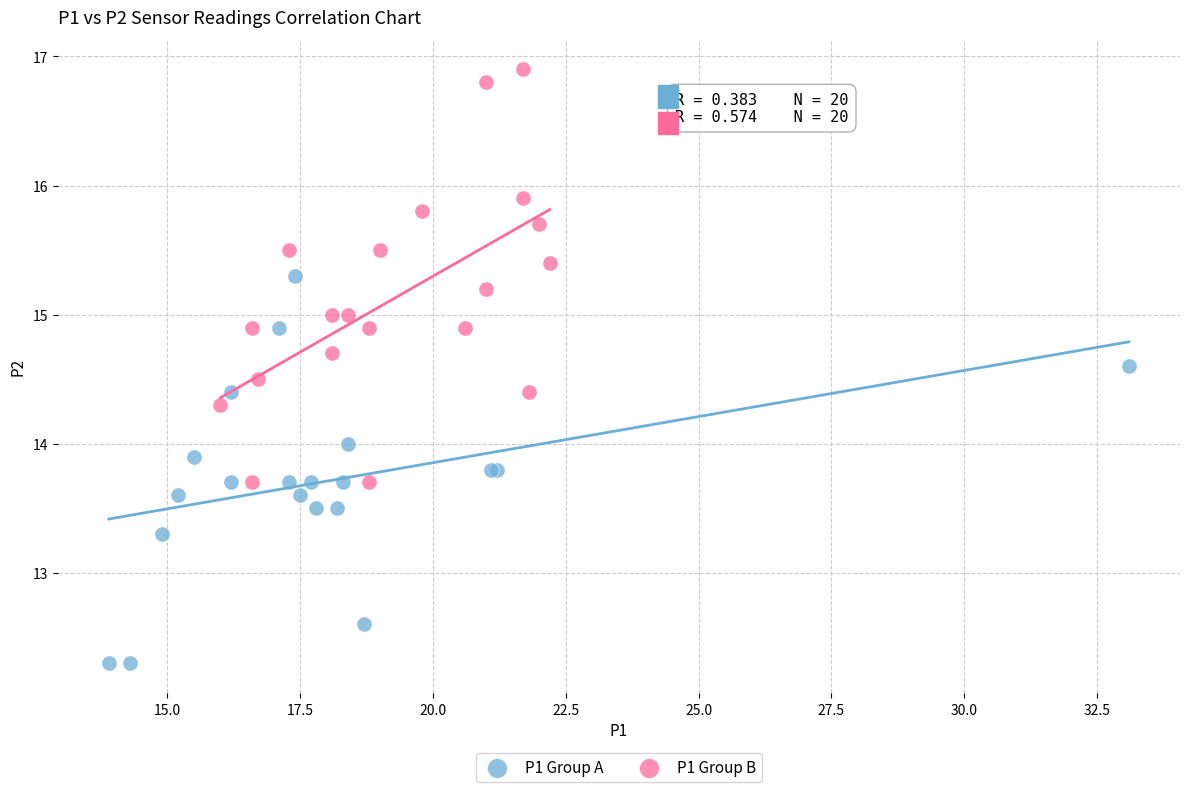

What are all the series names shown in the legend?

P1 Group A, P1 Group B